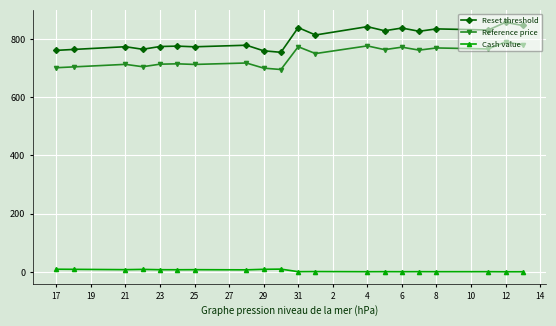

Which series has the largest range (max minus min)?

Reset threshold